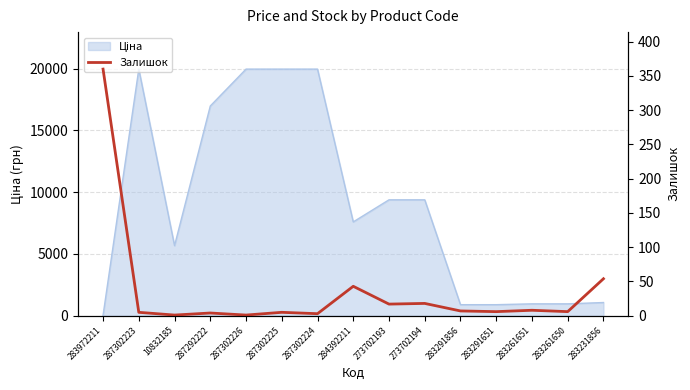

What is the label of the 6th point from the left?

287302225